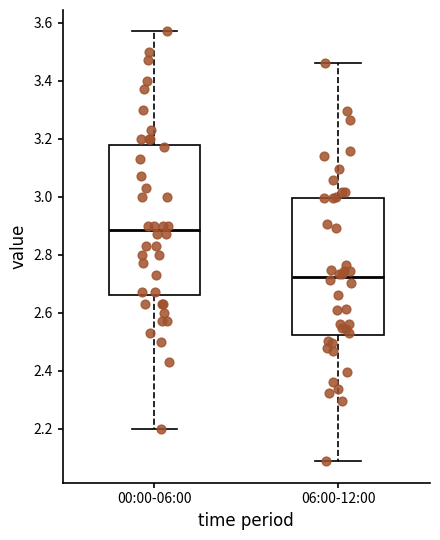

Which box is the tallest, from its lower edge to its upper edge?

00:00-06:00